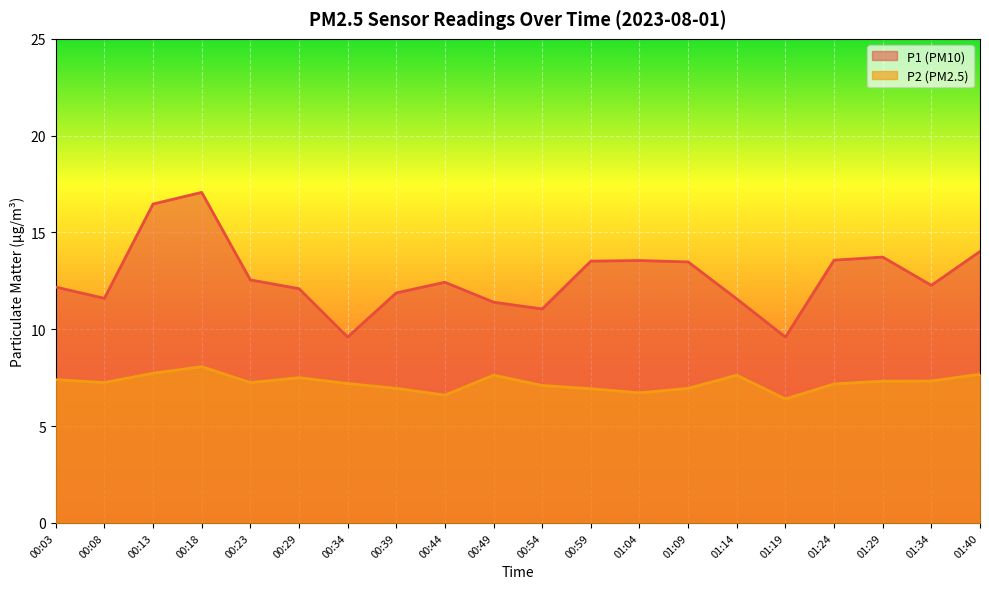

Rank the series by their maximum value, from lowest to highest.

P2 (PM2.5), P1 (PM10)